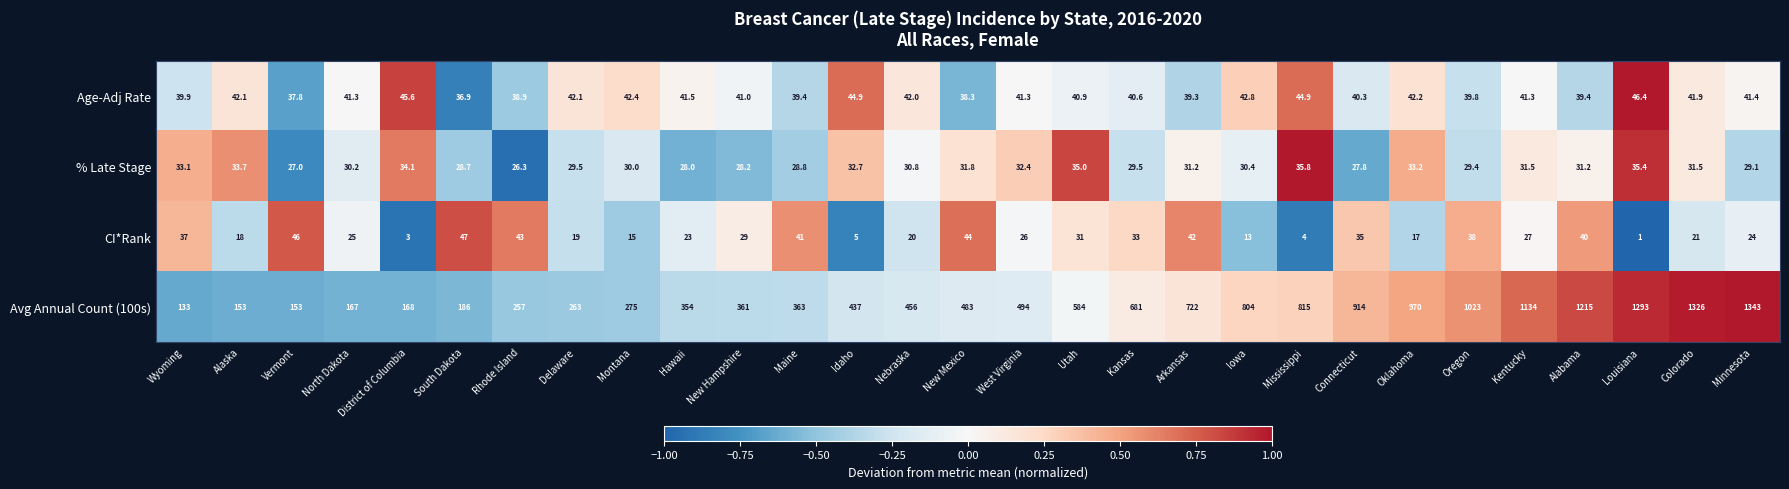

What is the spread (max minus min) of values at Delaware?

244.0